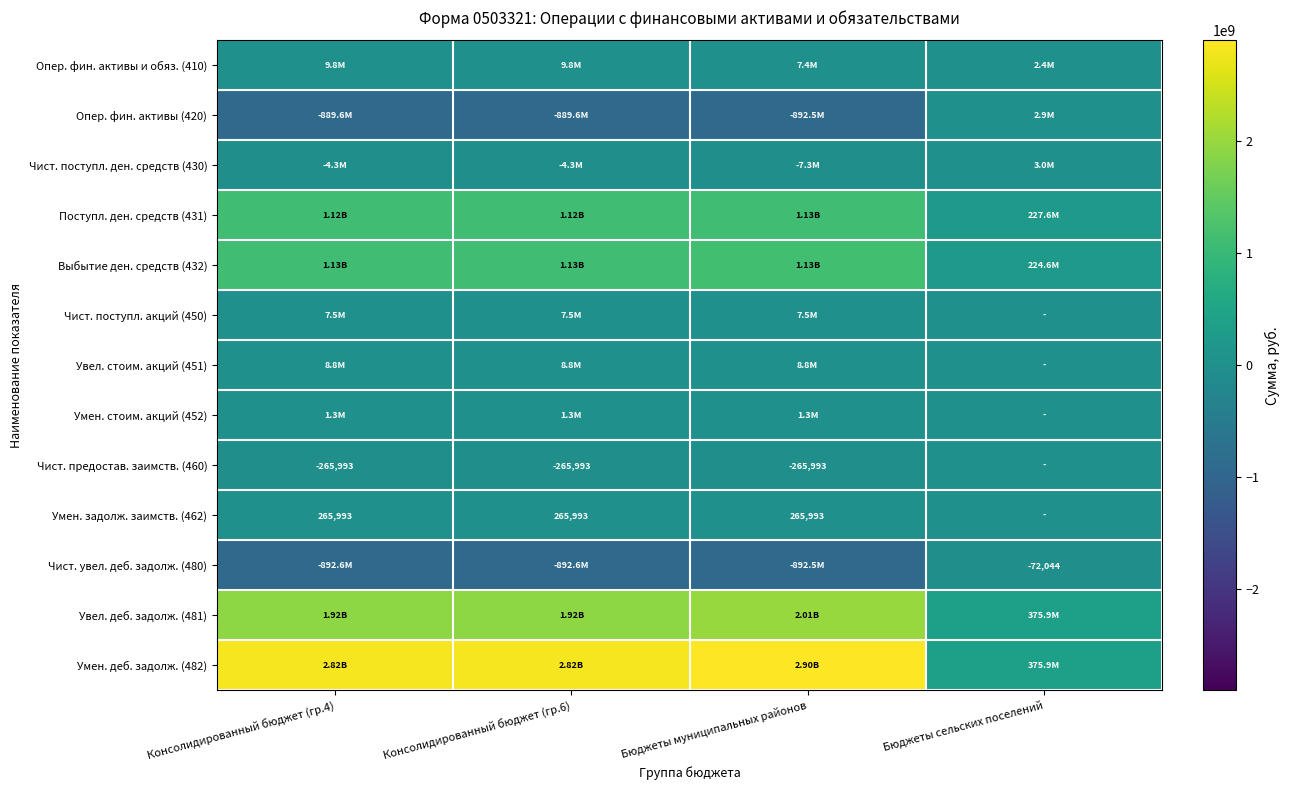

At which label does Поступл. ден. средств (431) first exceed 1123836059?

Консолидированный бюджет (гр.4)